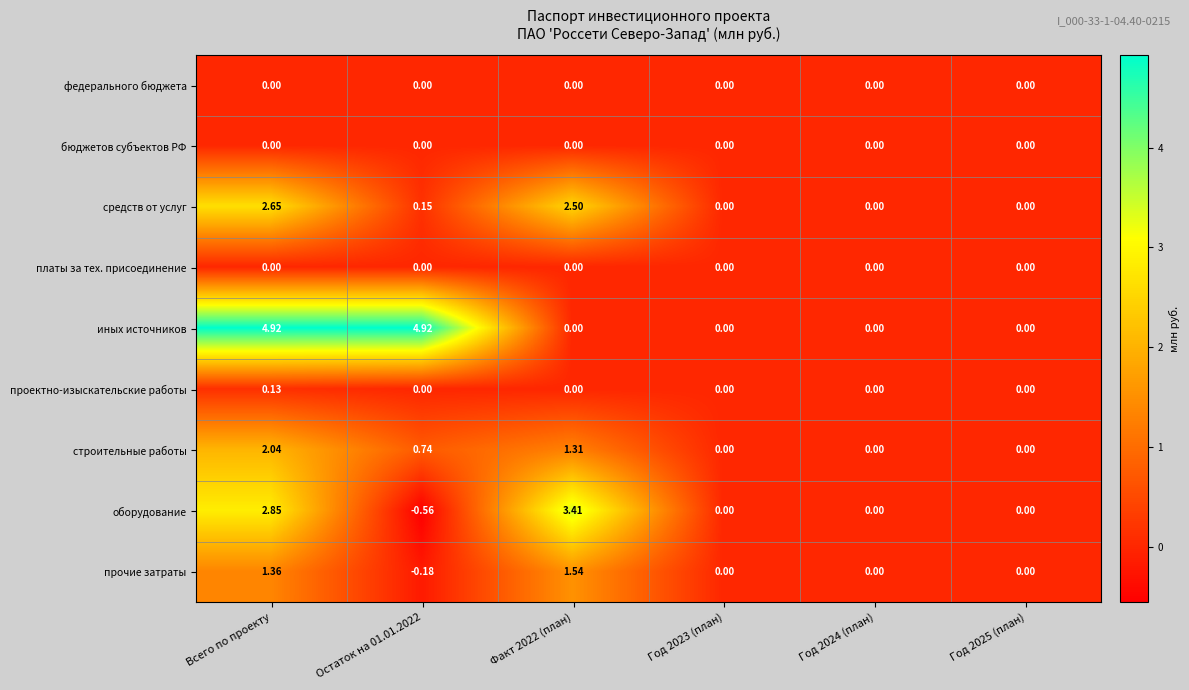

How many data points does each series have?

6